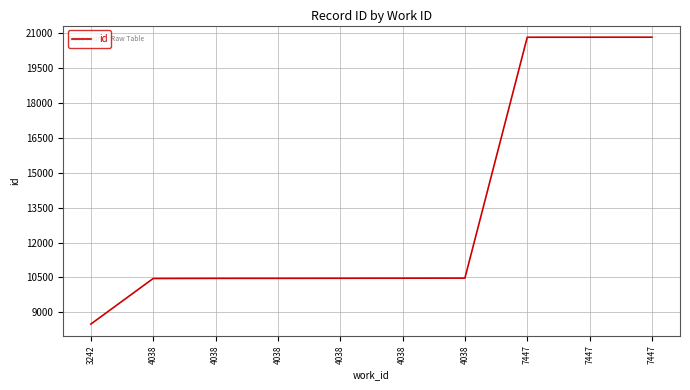

What is the maximum value shown in the chart?

20834